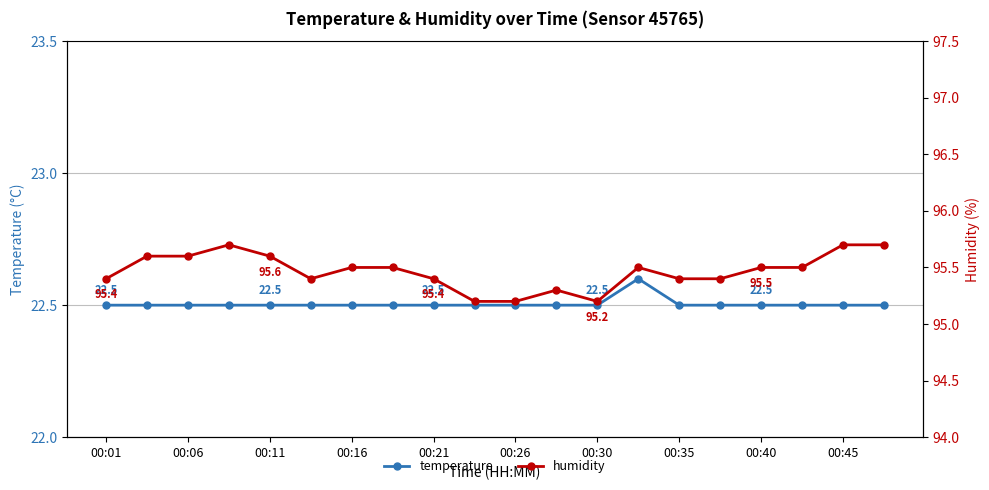

Reading right to left, what are all the values shown in this chart?

temperature: 22.5	22.5	22.5	22.5	22.5	22.5	22.6	22.5	22.5	22.5	22.5	22.5	22.5	22.5	22.5	22.5	22.5	22.5	22.5	22.5
humidity: 95.7	95.7	95.5	95.5	95.4	95.4	95.5	95.2	95.3	95.2	95.2	95.4	95.5	95.5	95.4	95.6	95.7	95.6	95.6	95.4